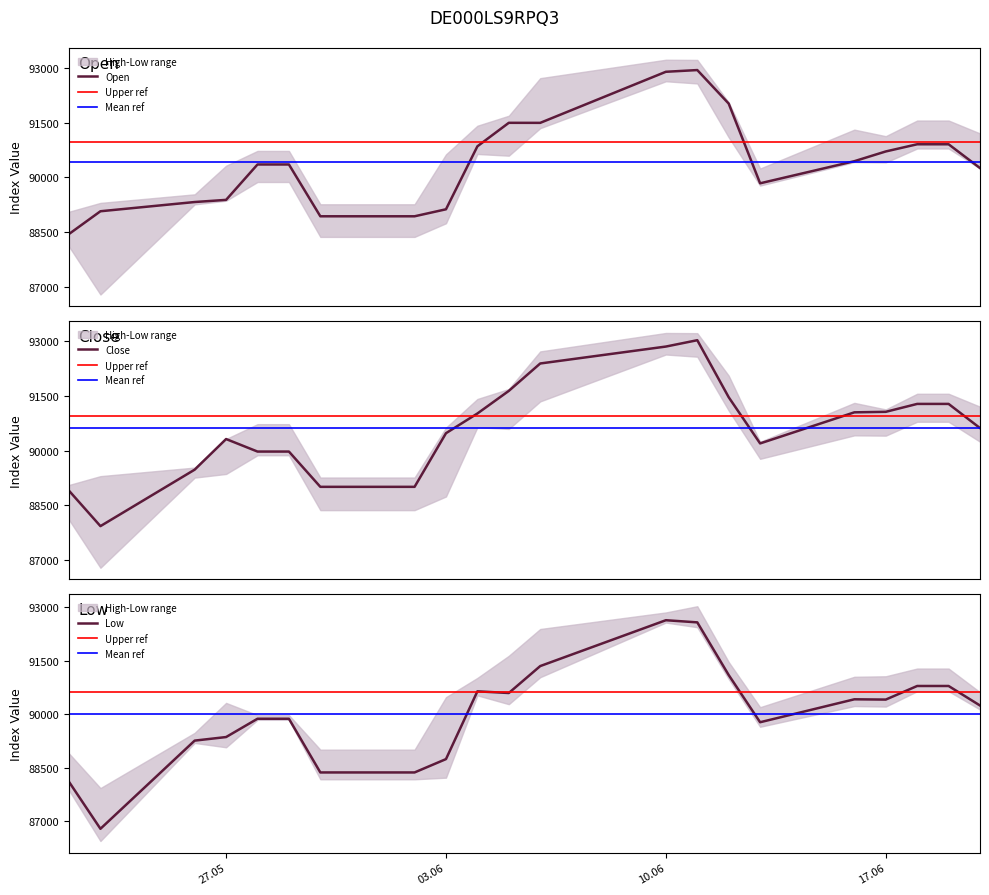

The value of Close at 23.05.2025 is 87929. True or false?

True